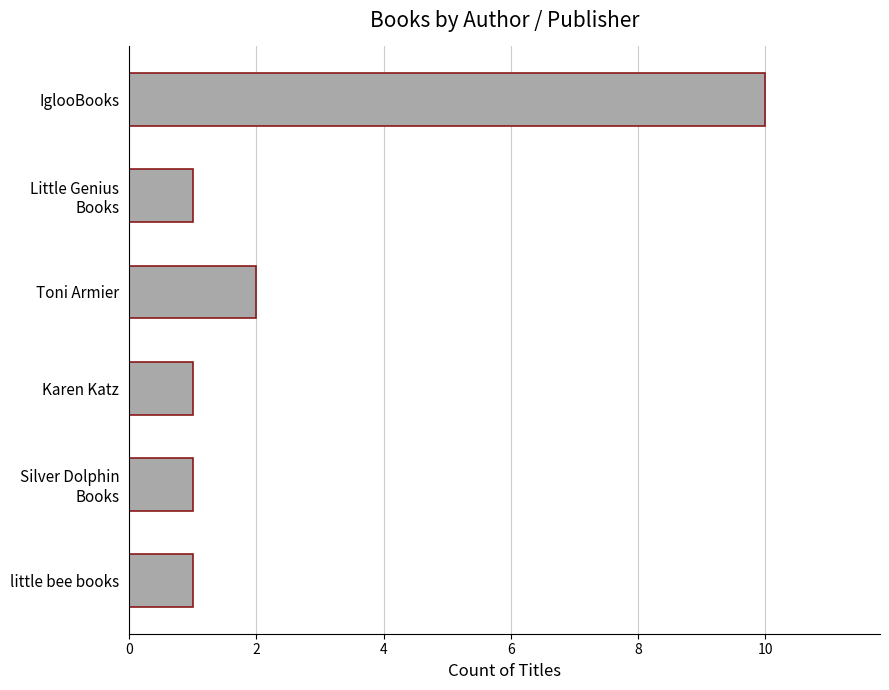

Is it true that the value at little bee books is 1?

True